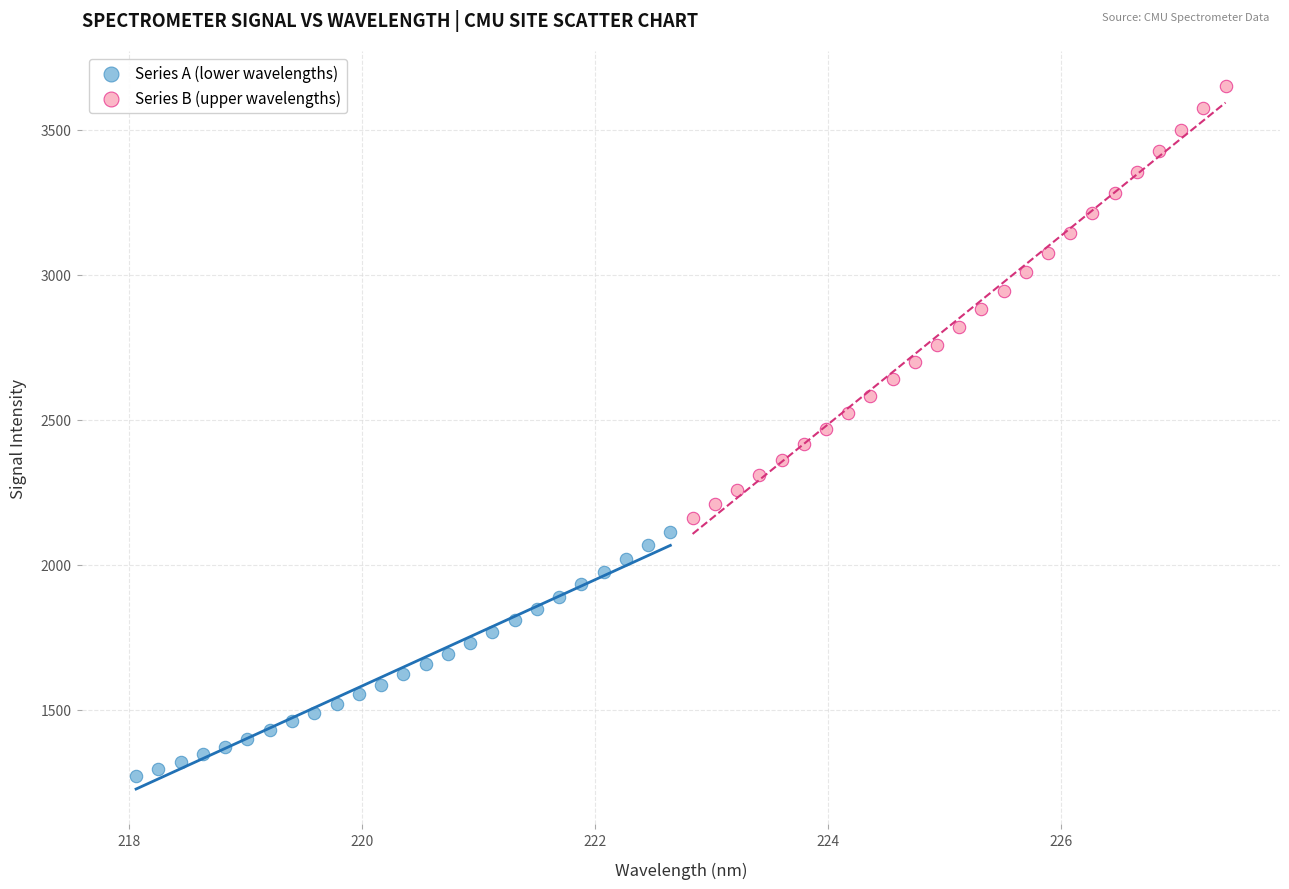

Which series has the widest spread of Y values?

Series B (upper wavelengths)